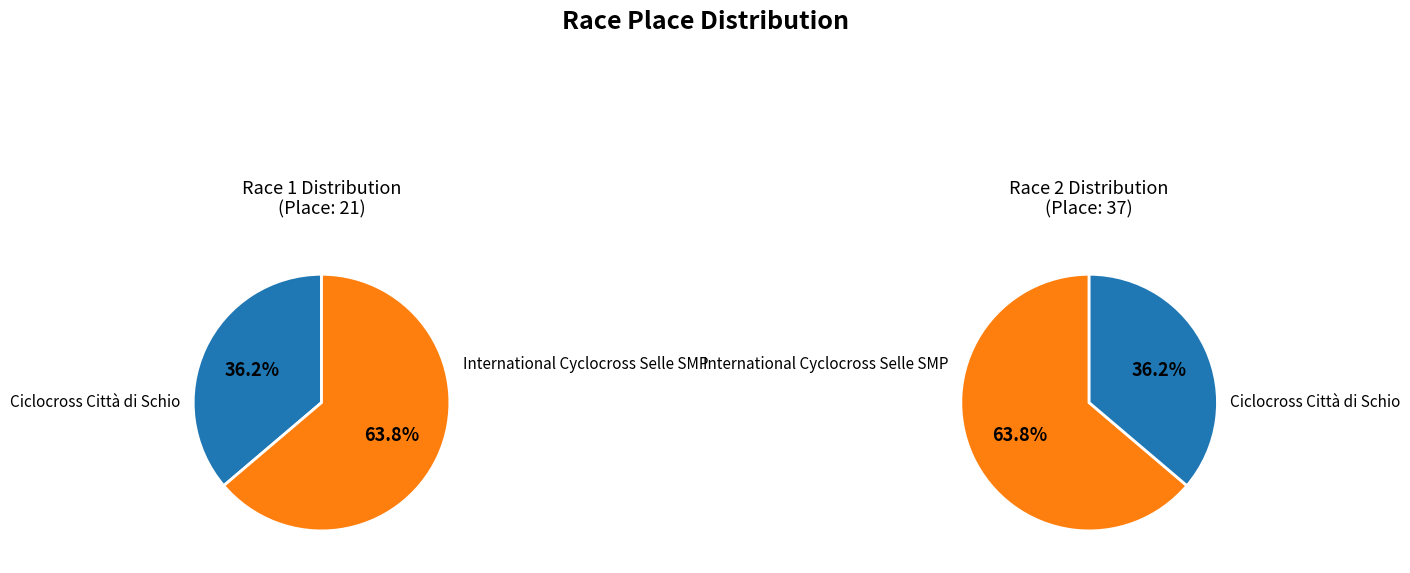

Do Ciclocross Città di Schio and International Cyclocross Selle SMP together represent more than half of the pie?

Yes